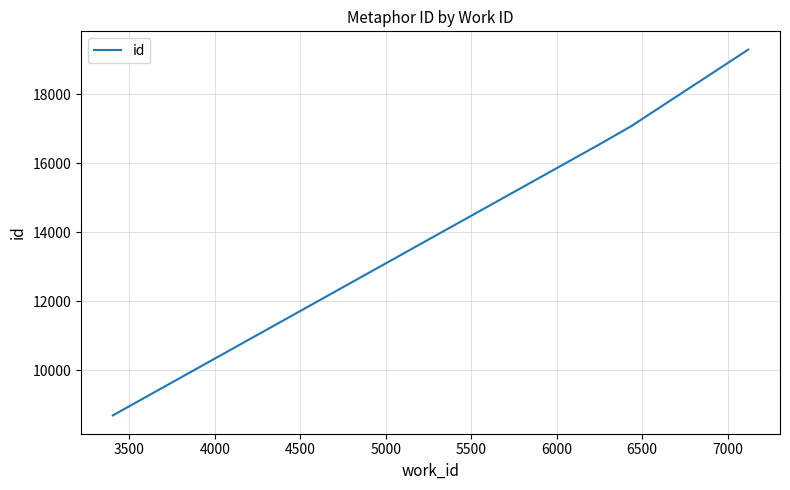

True or false: the data has more than 1 interior local peaks.

False